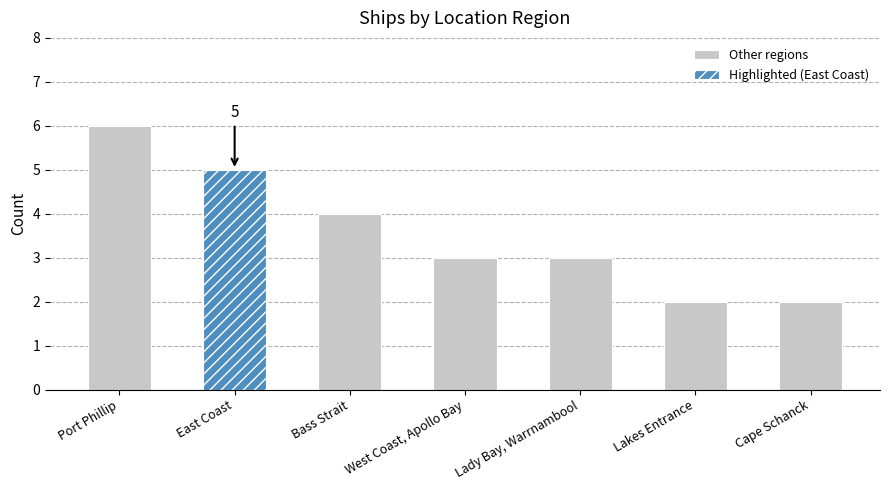

Which label corresponds to the largest value in the chart?

Port Phillip